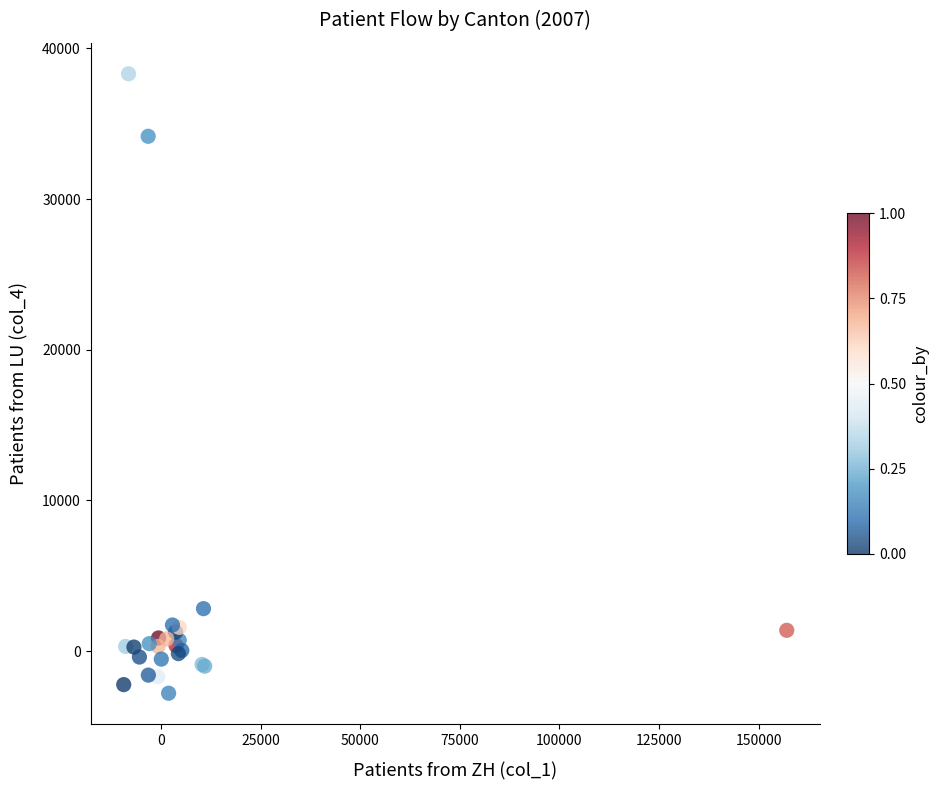

What Y value in the scatter plot is closest to 17758?

2814.3